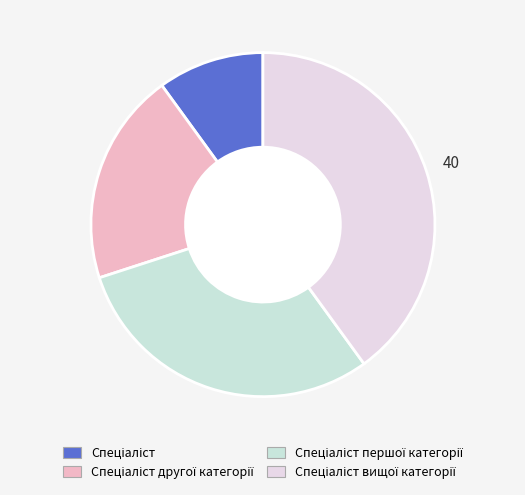

Count the number of slices in the pie.

4